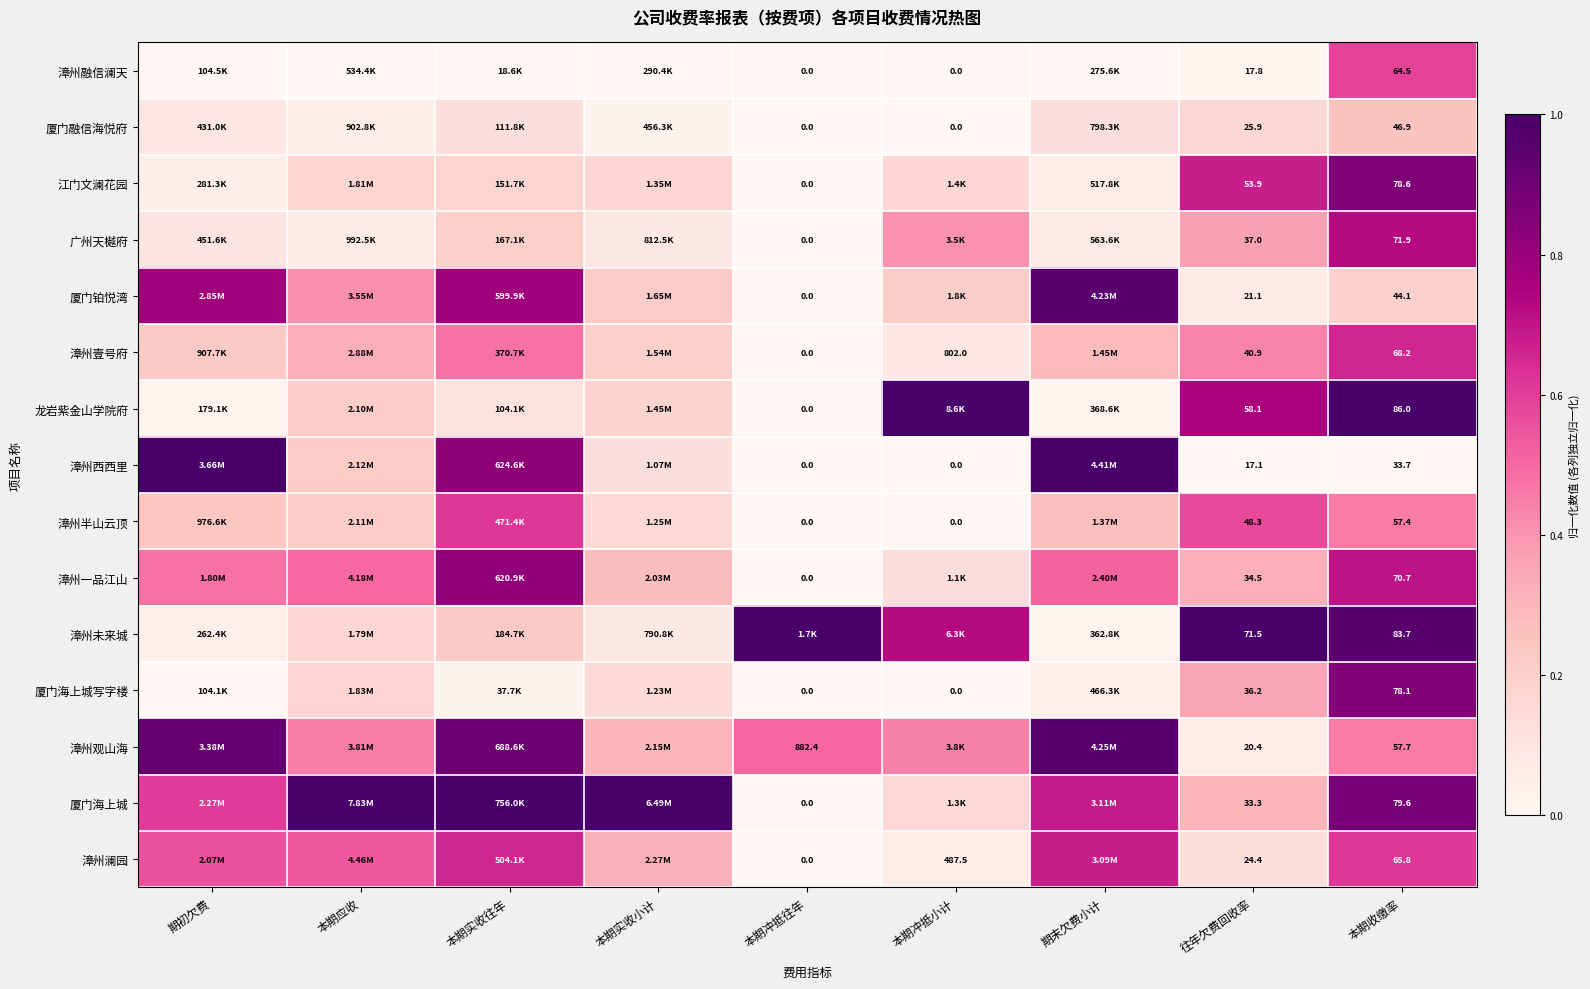

Is the value of 漳州壹号府 at 往年欠费回收率 greater than the value of 漳州融信澜天 at 本期冲抵往年?

Yes